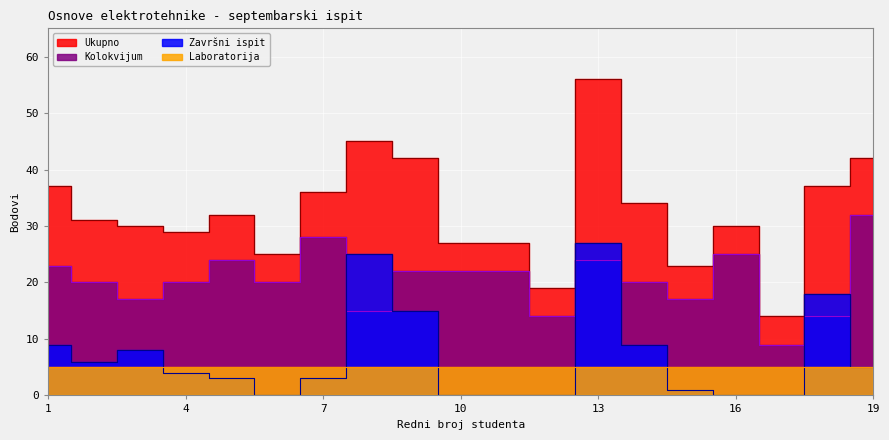

Between 3 and 17, which is larger?

3